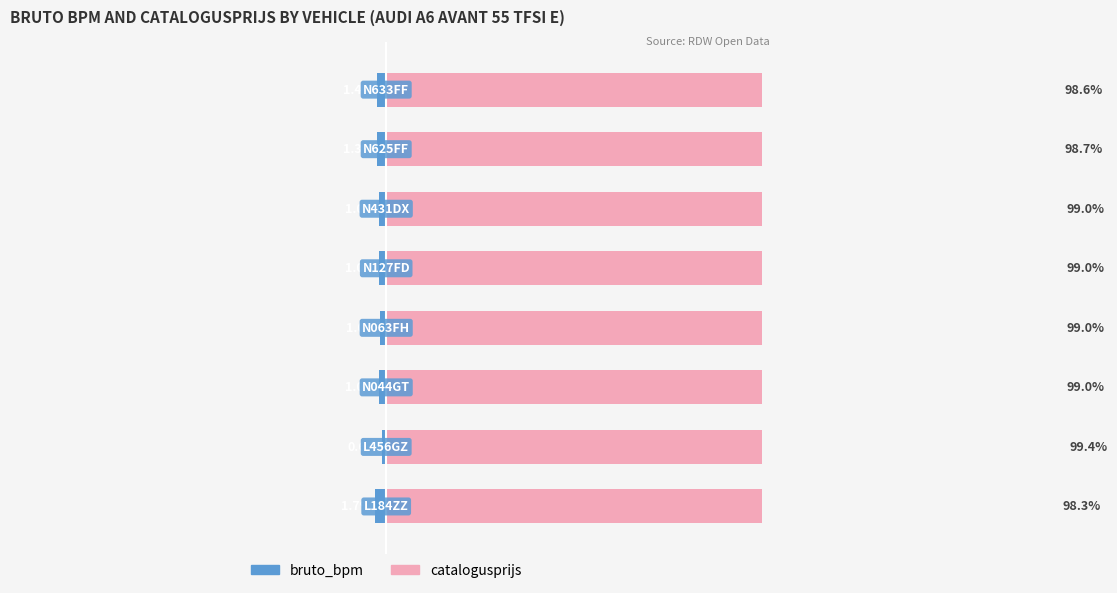

Between 2 and 6, which series saw the biggest shift?

catalogusprijs